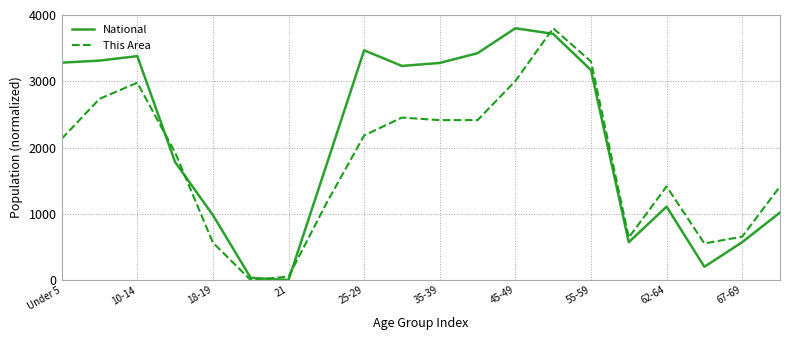

How many series are shown in this chart?

2